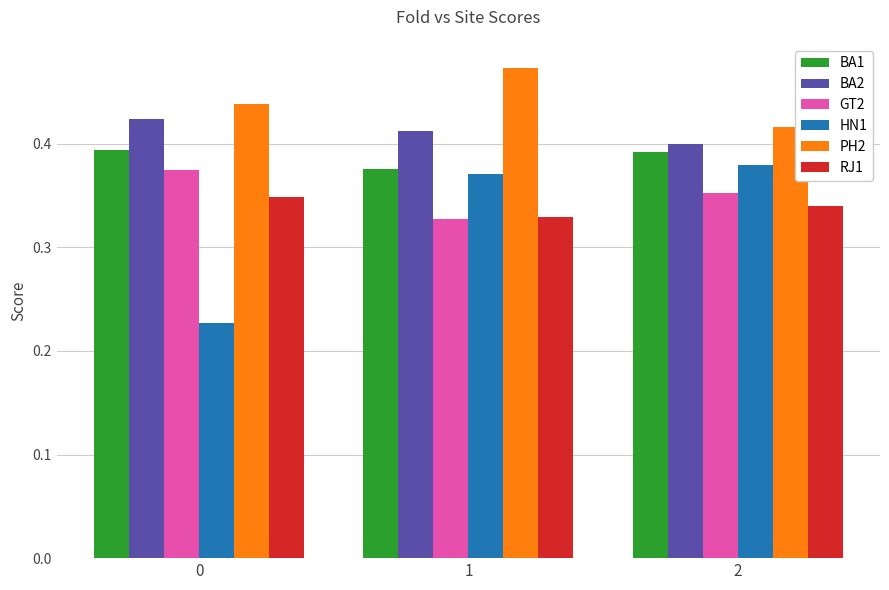

How many PH2 values are between 0 and 1?

3